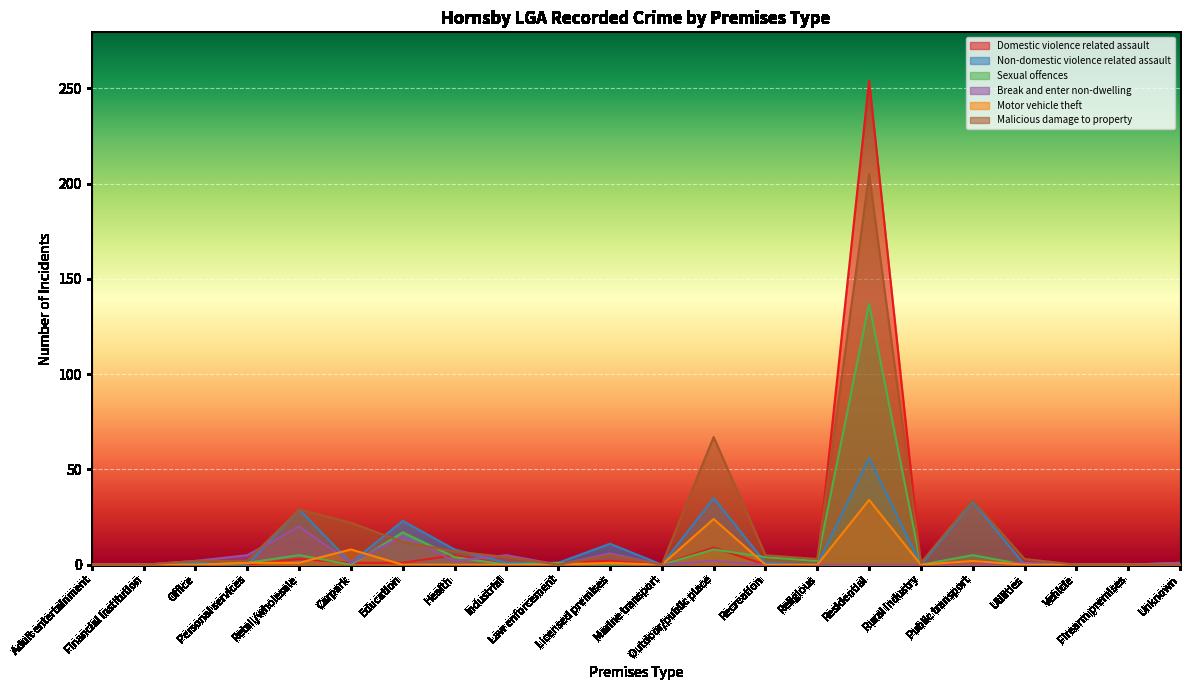

Where does the Malicious damage to property series first go above 3?

Retail/wholesale